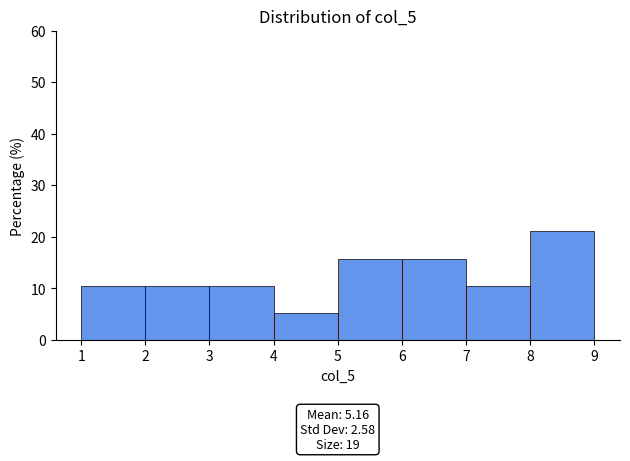

Over which range of the x-axis is the bar tallest?

8 to 9